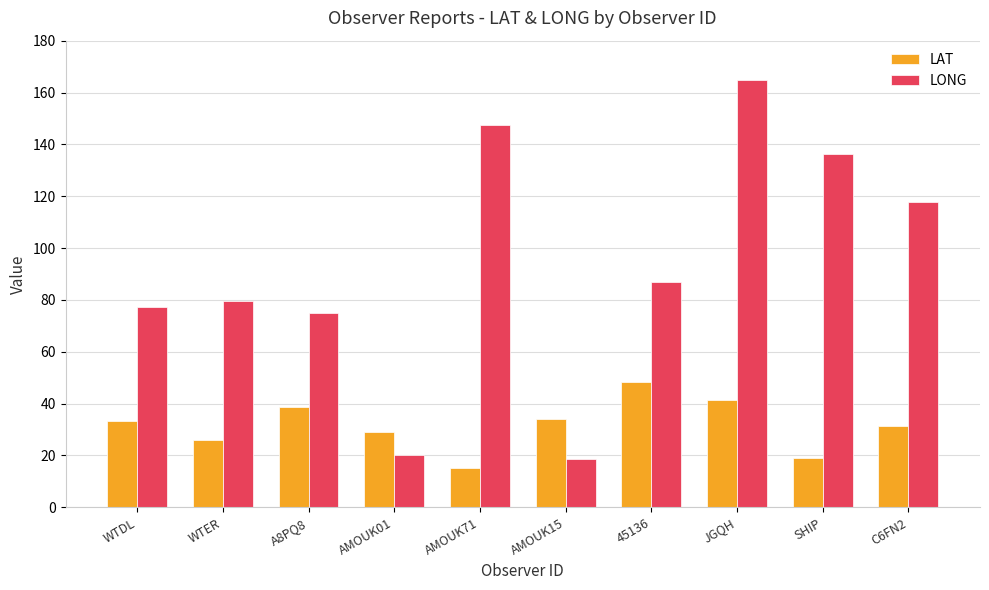

Is it true that LONG equals 34.2 at 45136?

False